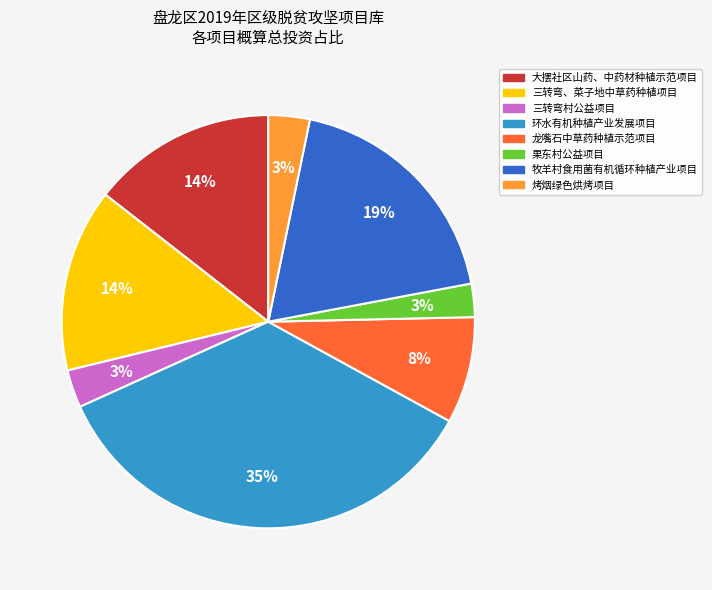

Which slice is the largest?

环水有机种植产业发展项目